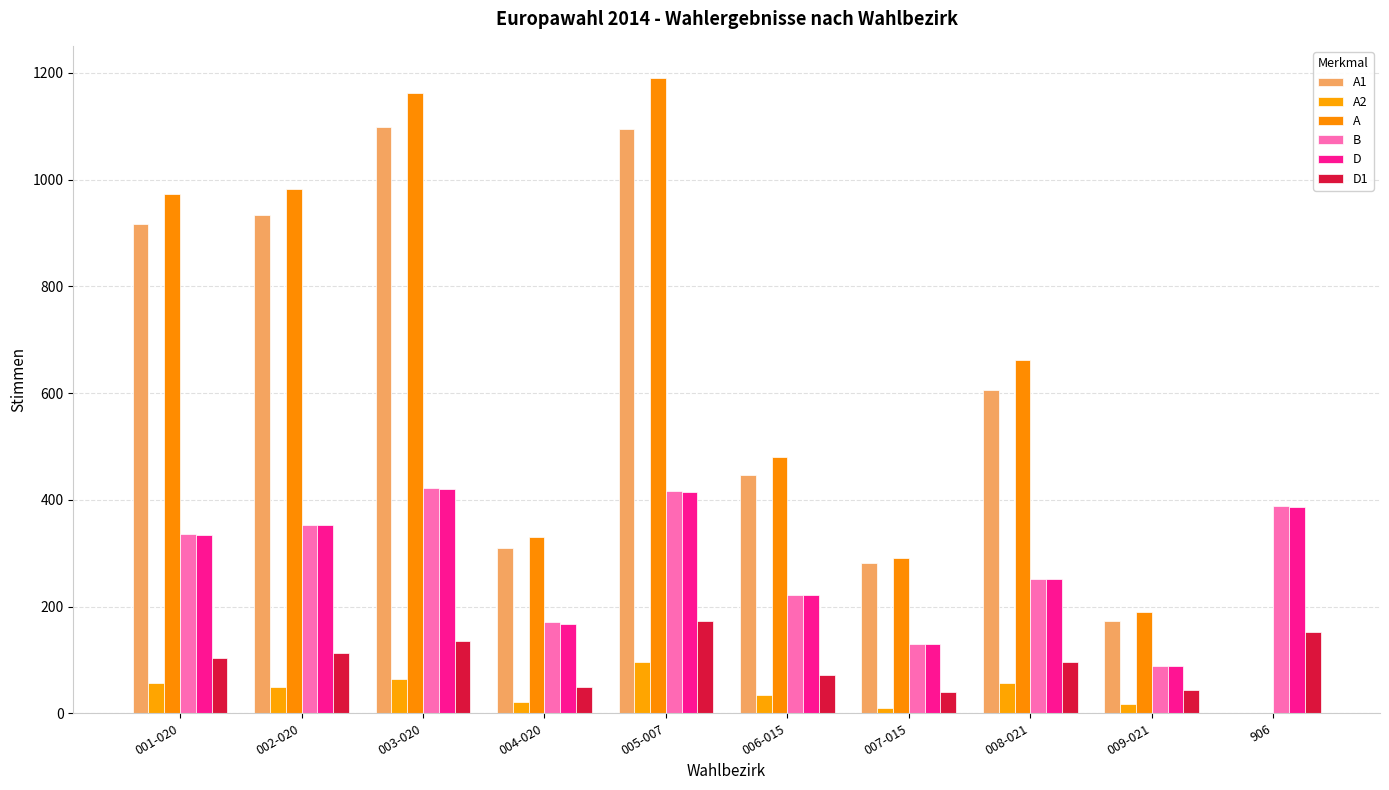

What is the label of the 6th bar from the left?

006-015